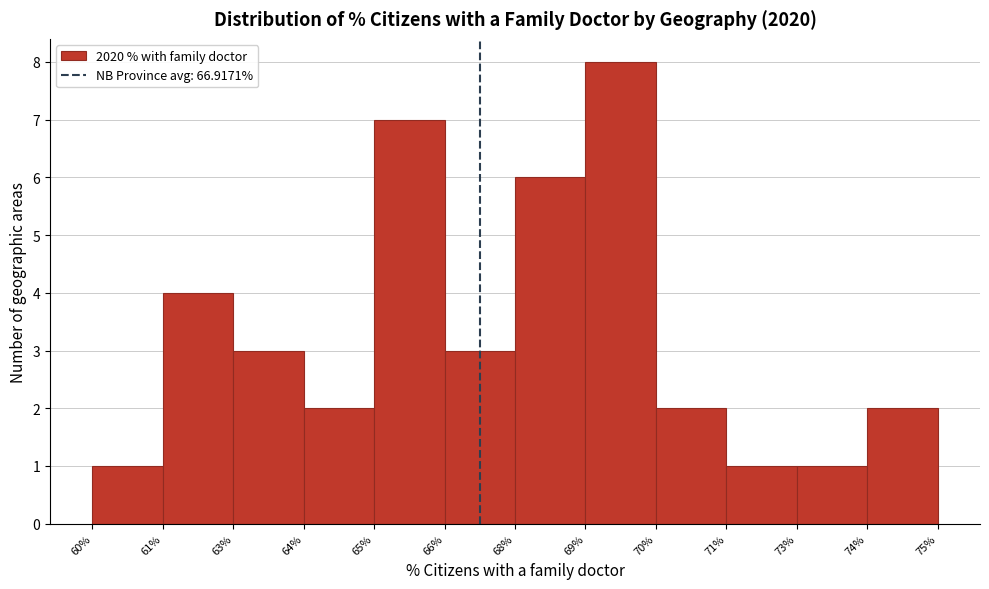

Reading right to left, extract all data points from this chart.

74%=2	73%=1	71%=1	70%=2	69%=8	68%=6	66%=3	65%=7	64%=2	63%=3	61%=4	60%=1